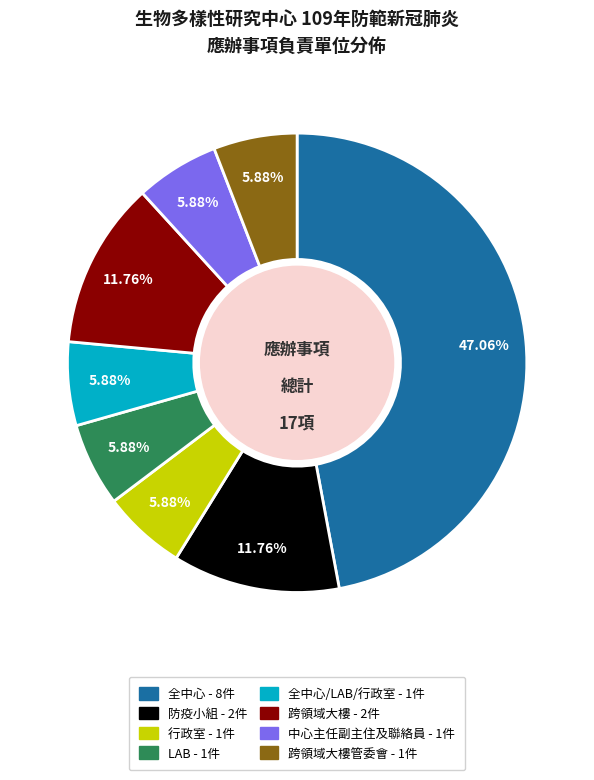

Does any single category account for the majority?

No